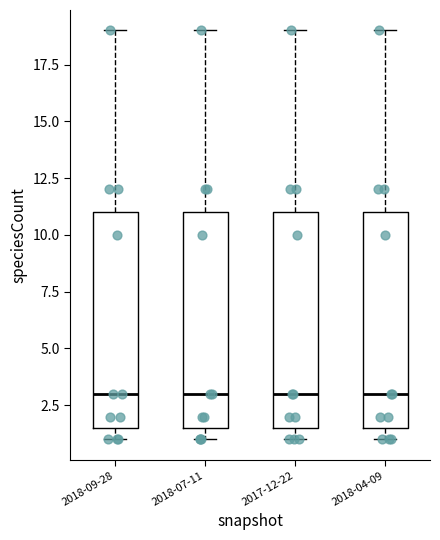

Reading left to right, transcribe this box plot: for each box, give where its median line is, the range the box spans, and where its two whiskers end, as read against the y-axis. The values are not printed on the chart, so give them approximately, as read against the axis.

2018-09-28: median 3.0, box 1.5 to 11.0, whiskers 1.0 to 19.0
2018-07-11: median 3.0, box 1.5 to 11.0, whiskers 1.0 to 19.0
2017-12-22: median 3.0, box 1.5 to 11.0, whiskers 1.0 to 19.0
2018-04-09: median 3.0, box 1.5 to 11.0, whiskers 1.0 to 19.0